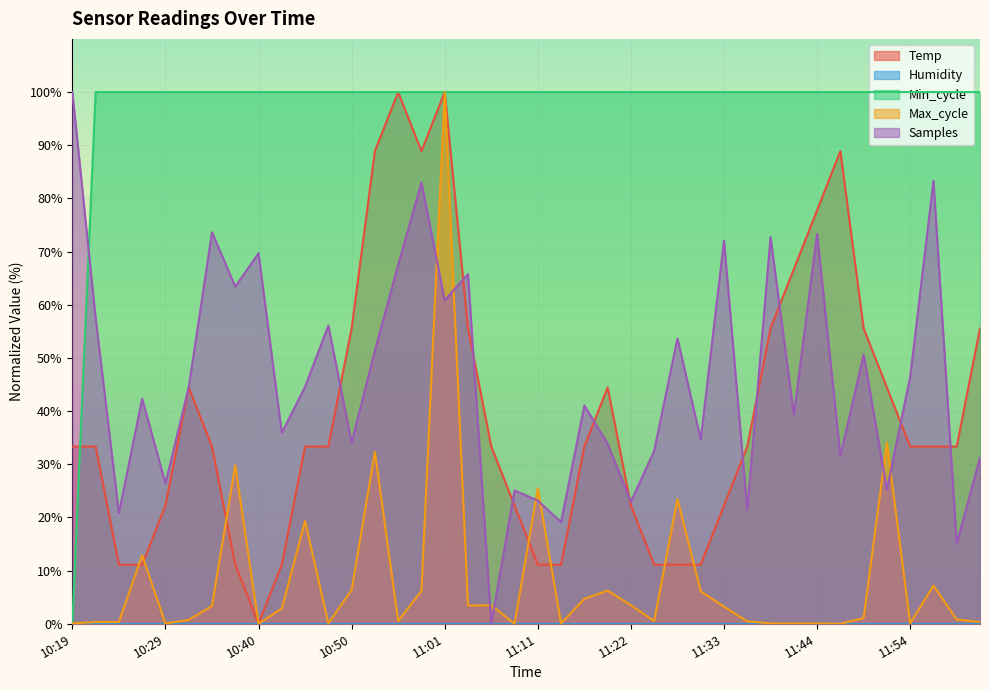

How many intersections are there between Temp and Max_cycle?

7